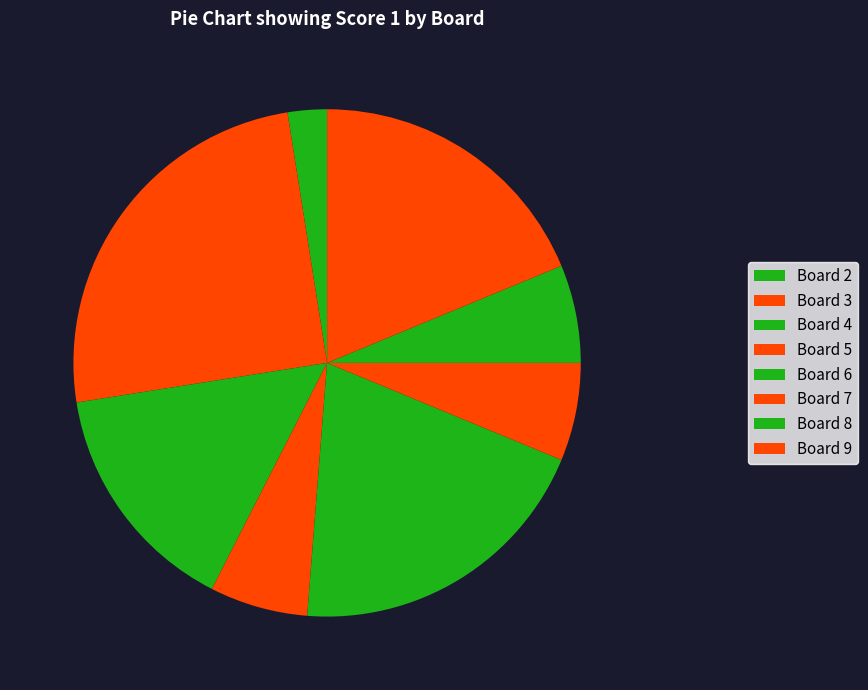

How many slices are in this pie chart?

8